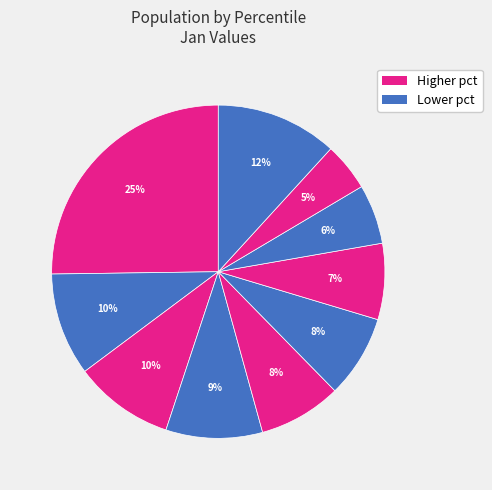

Count the number of slices in the pie.

10